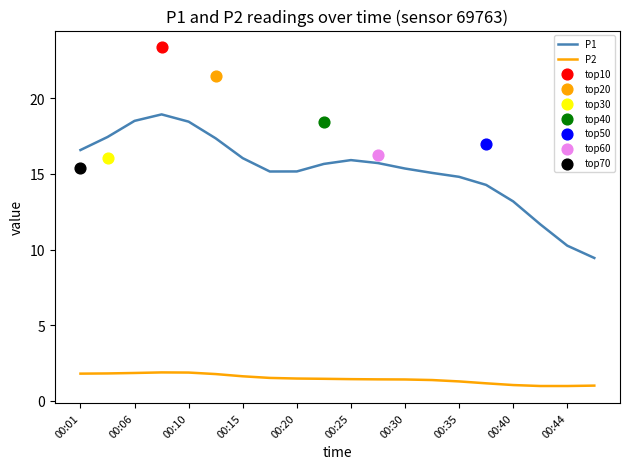

True or false: P1 and P2 cross at least once.

False